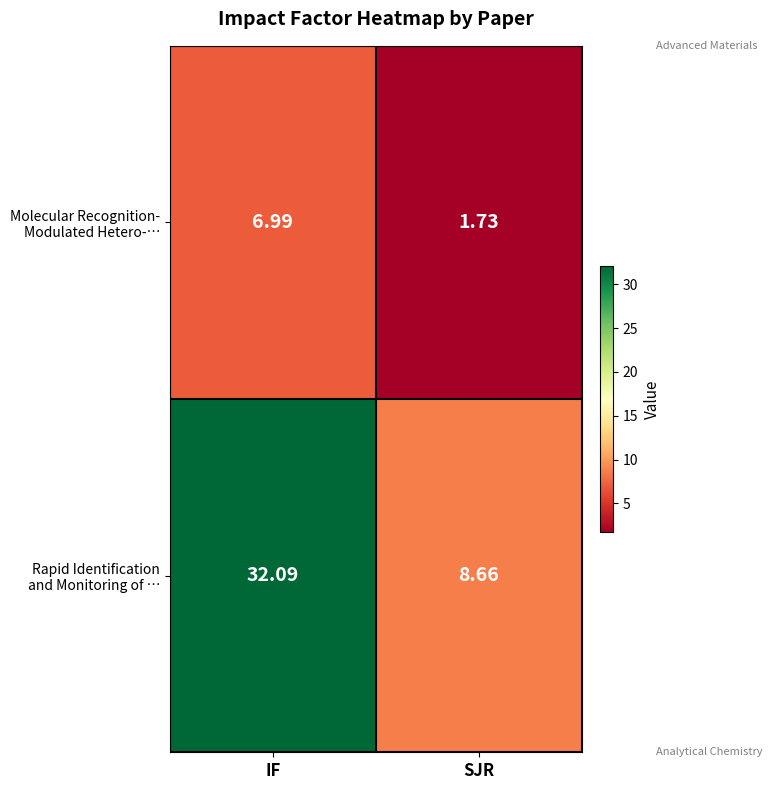

Which label corresponds to the largest value in the chart?

IF